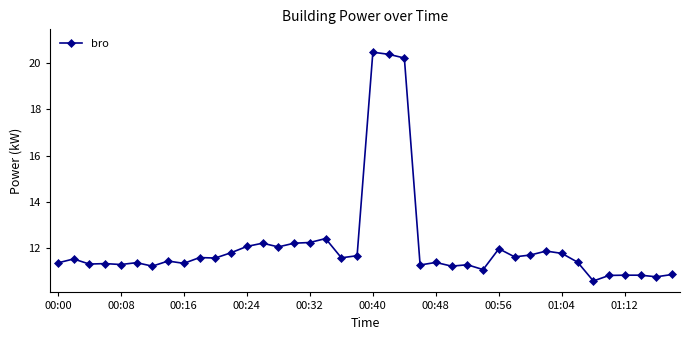

How many data points does each series have?

40